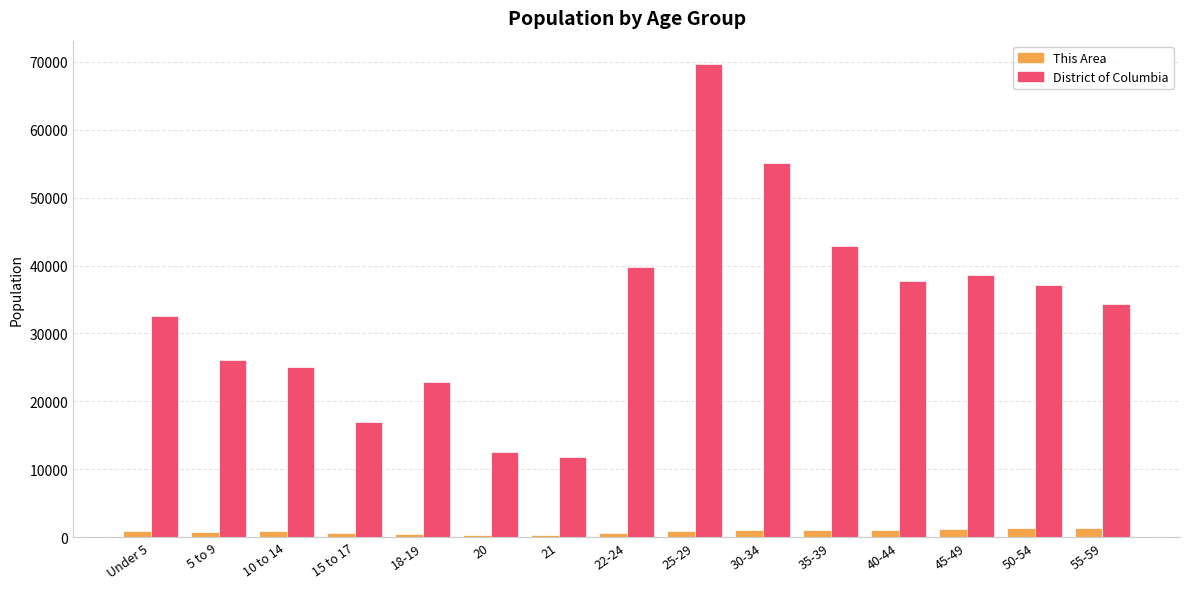

How many groups of bars are there?

15